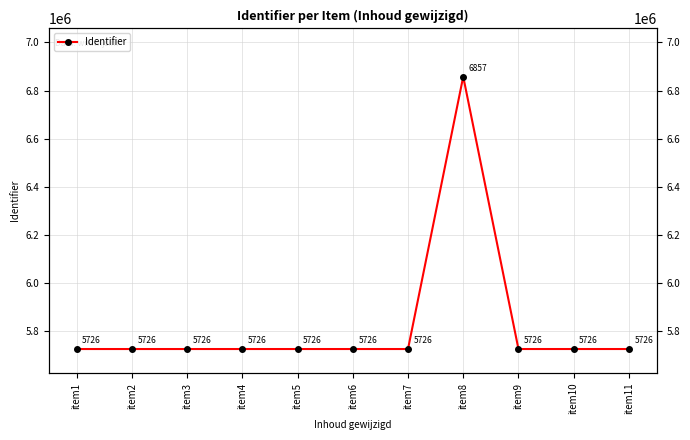

Which category has the lowest value across all series?

item1